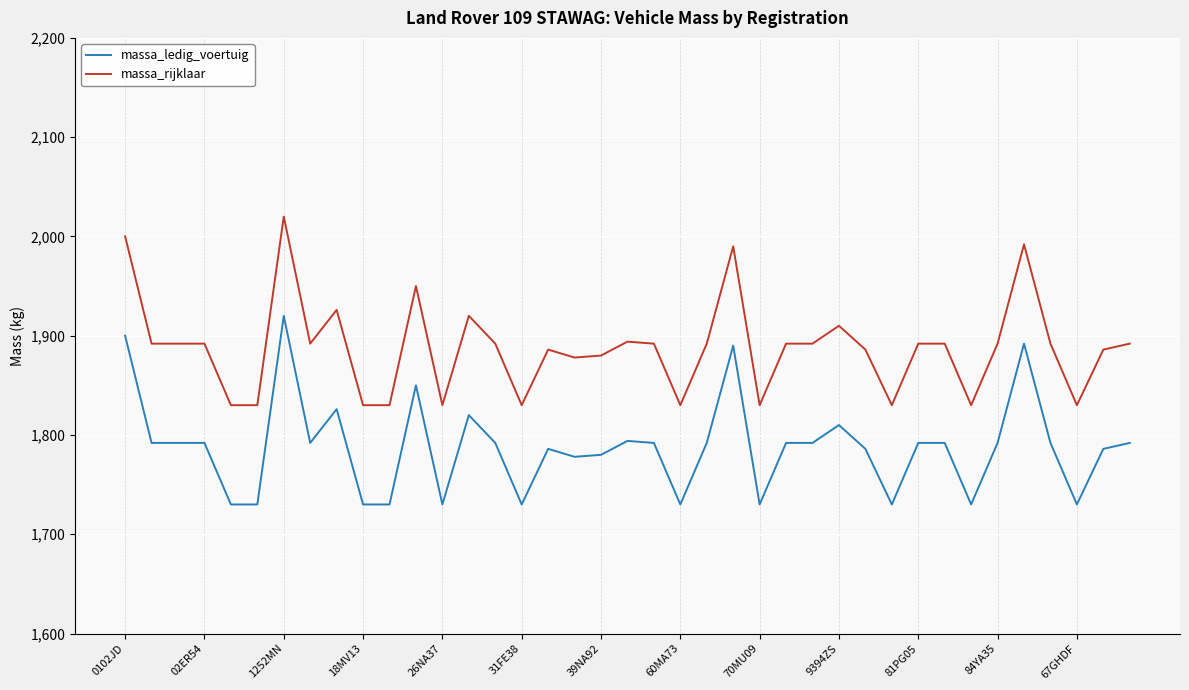

True or false: massa_ledig_voertuig and massa_rijklaar cross at least once.

False